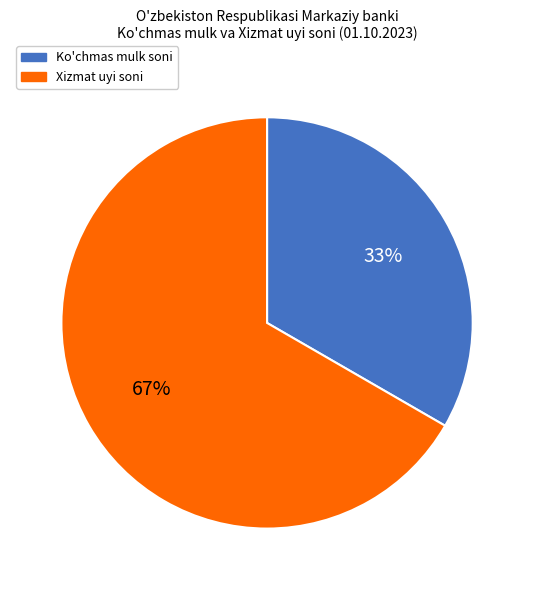

Is there a majority slice in this chart?

Yes